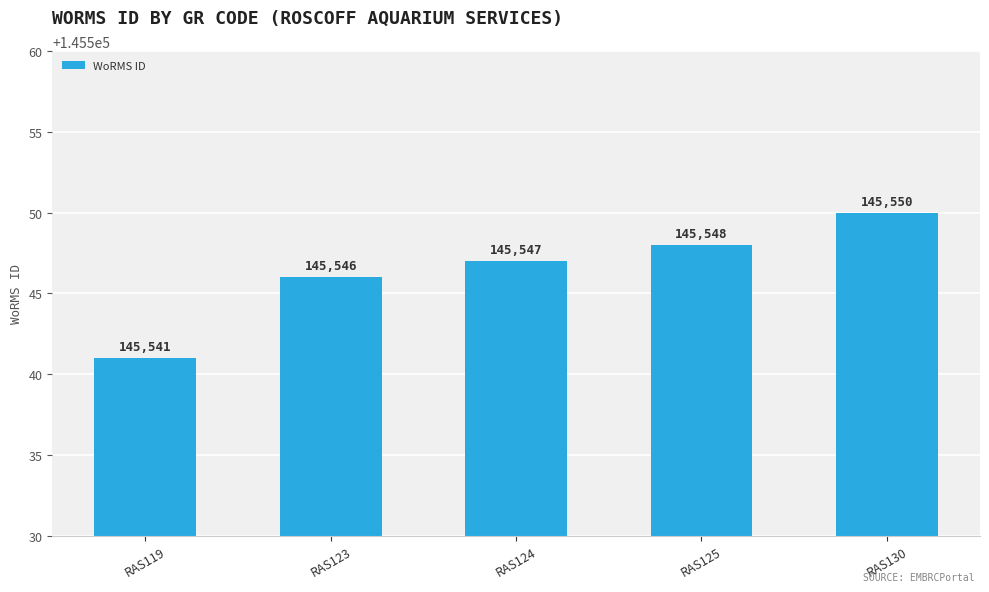

Does the chart contain any negative values?

No